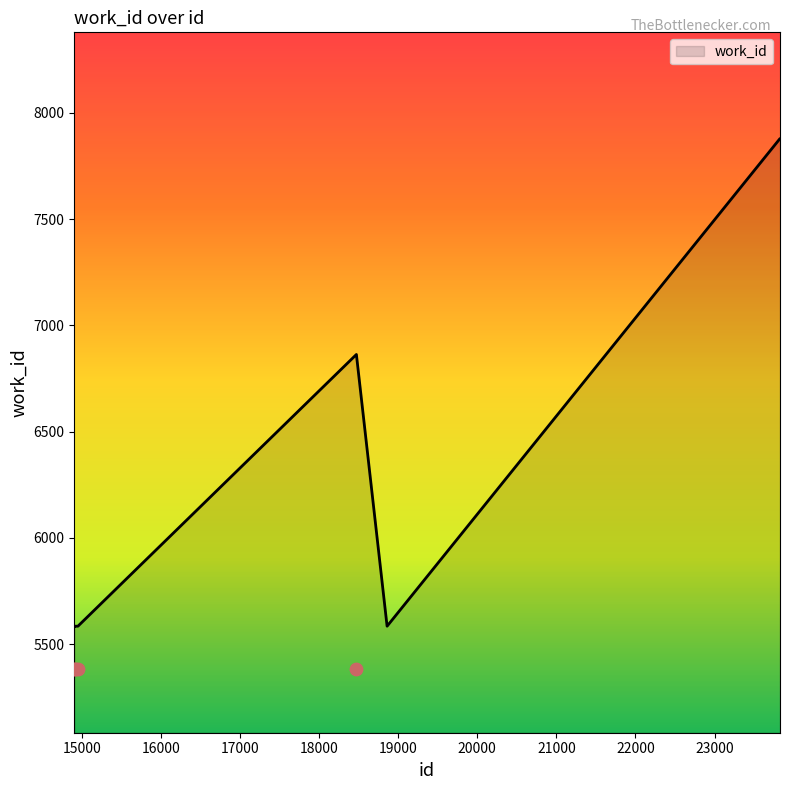

What is the change in value from 14905 to 18860?

+1